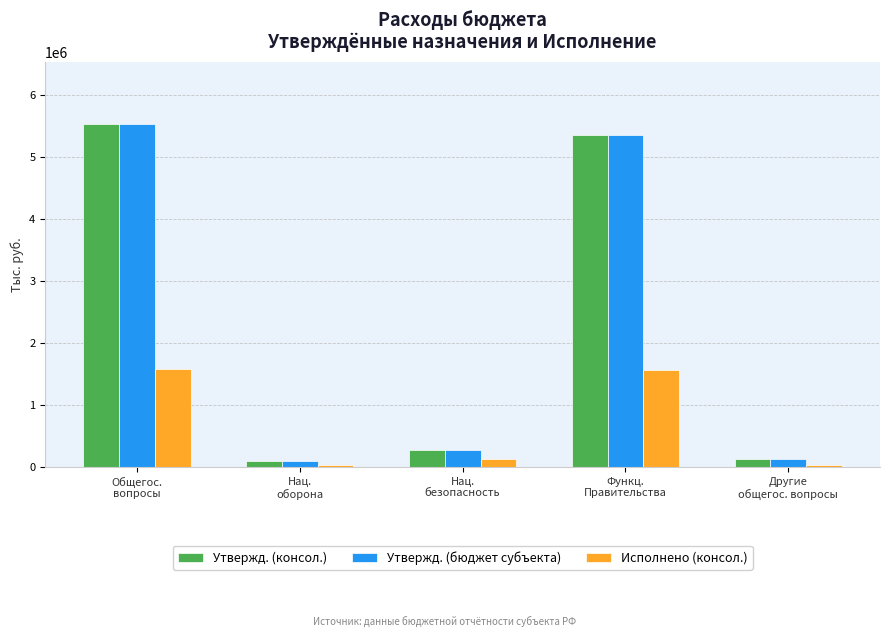

Read the Исполнено (консол.) value at Другие
общегос. вопросы.

22256.0